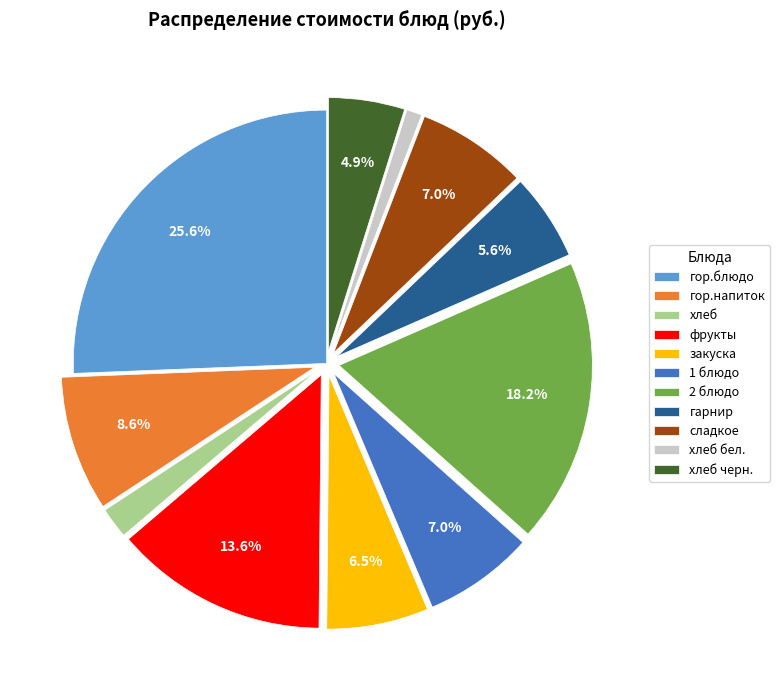

Approximately how many times larger is the value at 1 блюдо compared to фрукты?

0.5